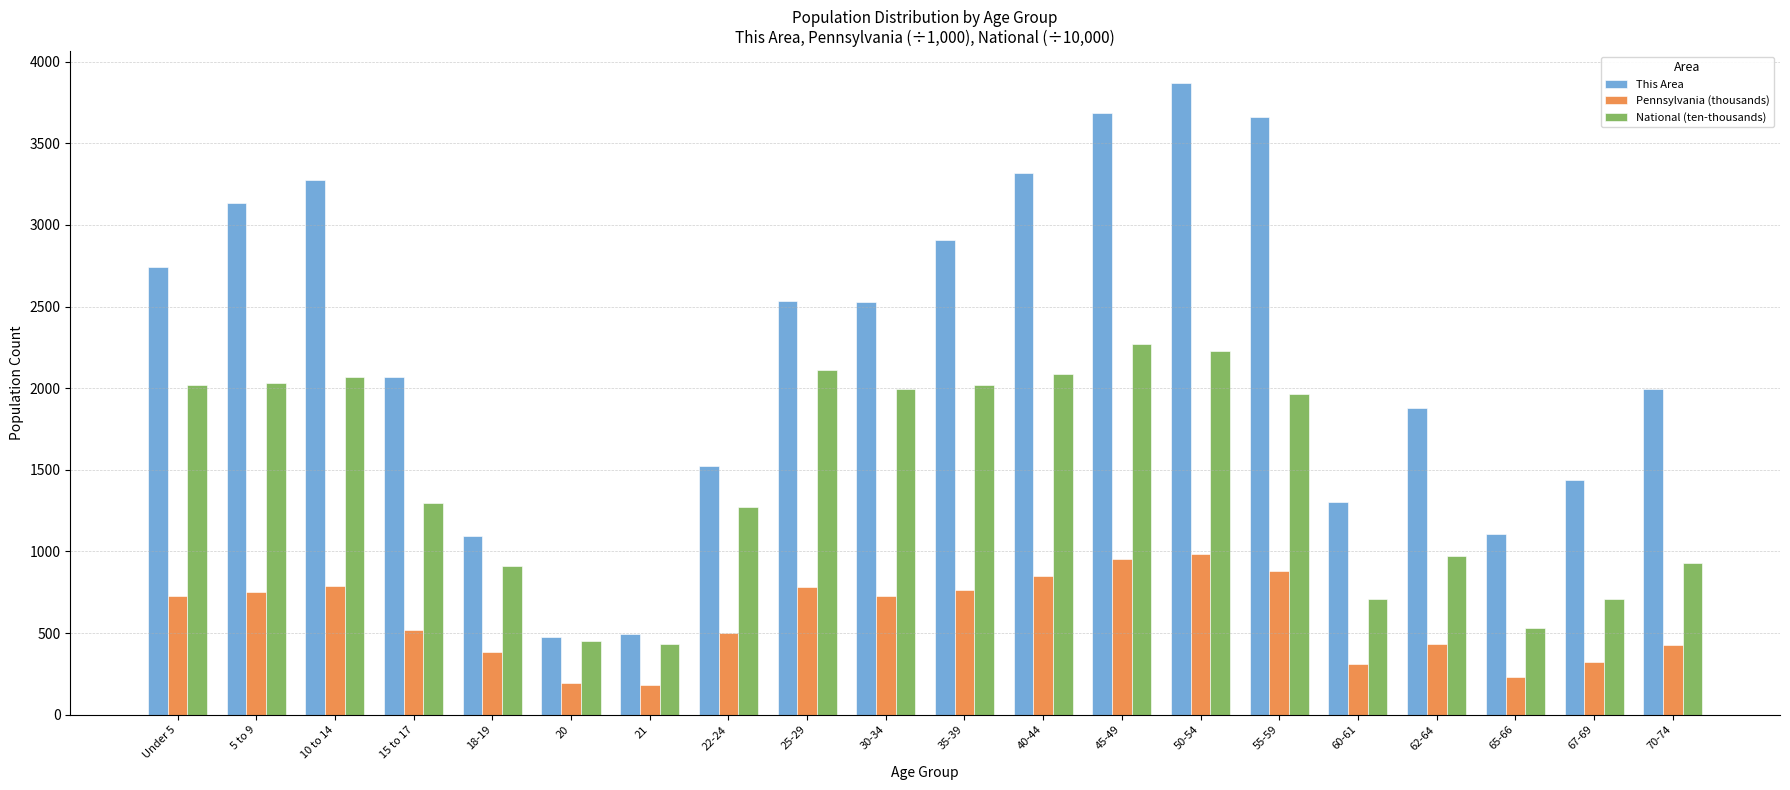

List the series in order of their peak value, lowest first.

Pennsylvania (thousands), National (ten-thousands), This Area